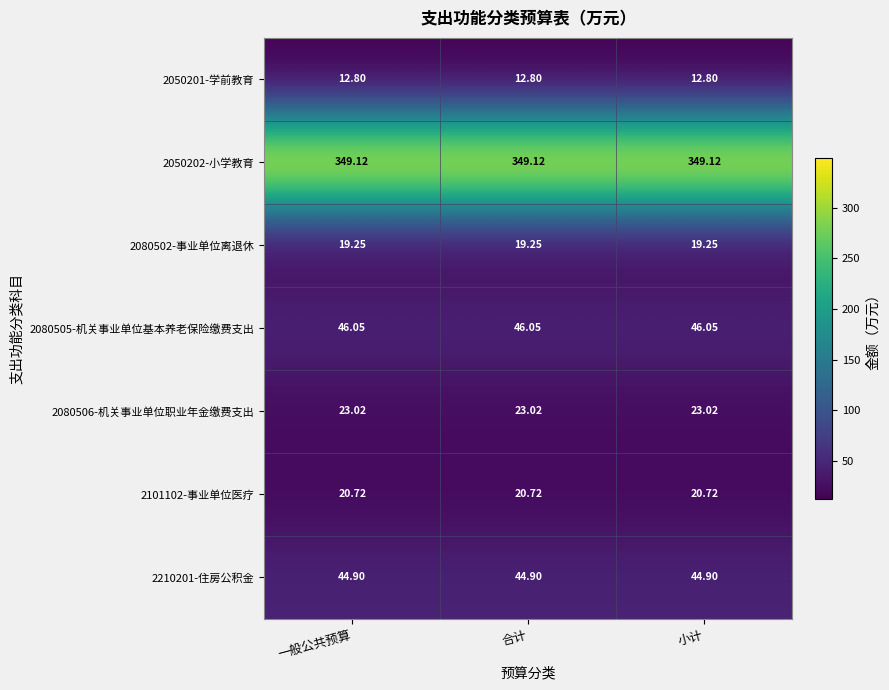

Is the value of 2080502-事业单位离退休 at 合计 greater than the value of 2080506-机关事业单位职业年金缴费支出 at 合计?

No